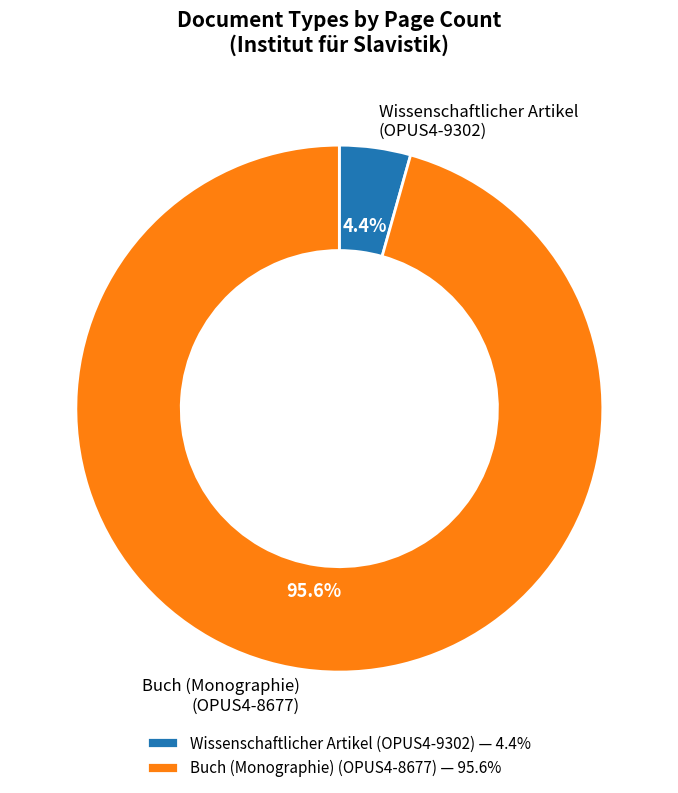

Between Wissenschaftlicher Artikel (OPUS4-9302) and Buch (Monographie) (OPUS4-8677), which is larger?

Buch (Monographie) (OPUS4-8677)